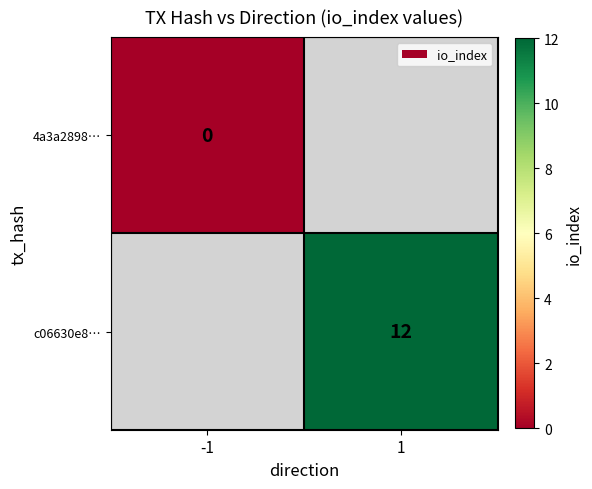

Is it true that c06630e8… equals 19.0 at 1?

False